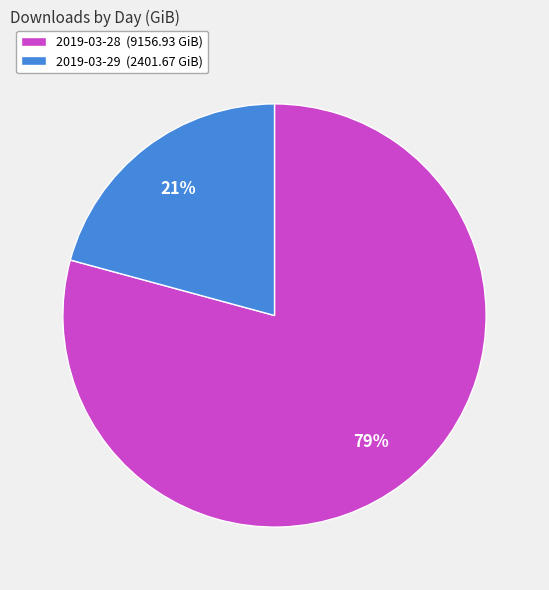

How many slices are in this pie chart?

2